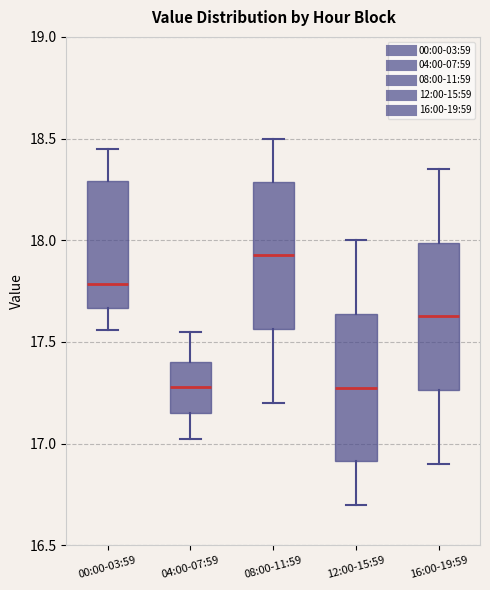

Reading left to right, transcribe this box plot: for each box, give where its median line is, the range the box spans, and where its two whiskers end, as read against the y-axis. The values are not printed on the chart, so give them approximately, as read against the axis.

00:00-03:59: median 17.80, box 17.65 to 18.30, whiskers 17.55 to 18.45
04:00-07:59: median 17.30, box 17.15 to 17.40, whiskers 17.00 to 17.55
08:00-11:59: median 17.95, box 17.55 to 18.30, whiskers 17.20 to 18.50
12:00-15:59: median 17.30, box 16.90 to 17.65, whiskers 16.70 to 18.00
16:00-19:59: median 17.65, box 17.25 to 18.00, whiskers 16.90 to 18.35